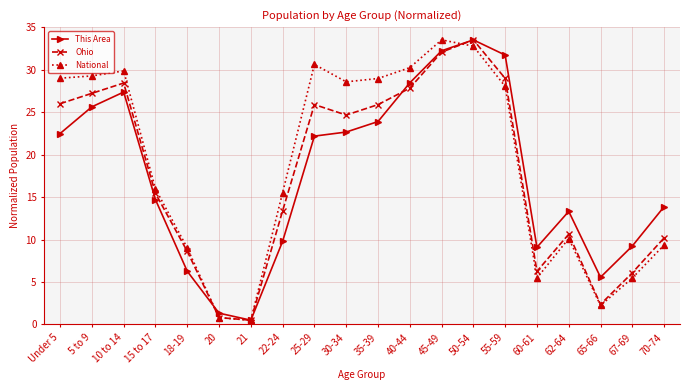

What is the maximum value for This Area?

33.5